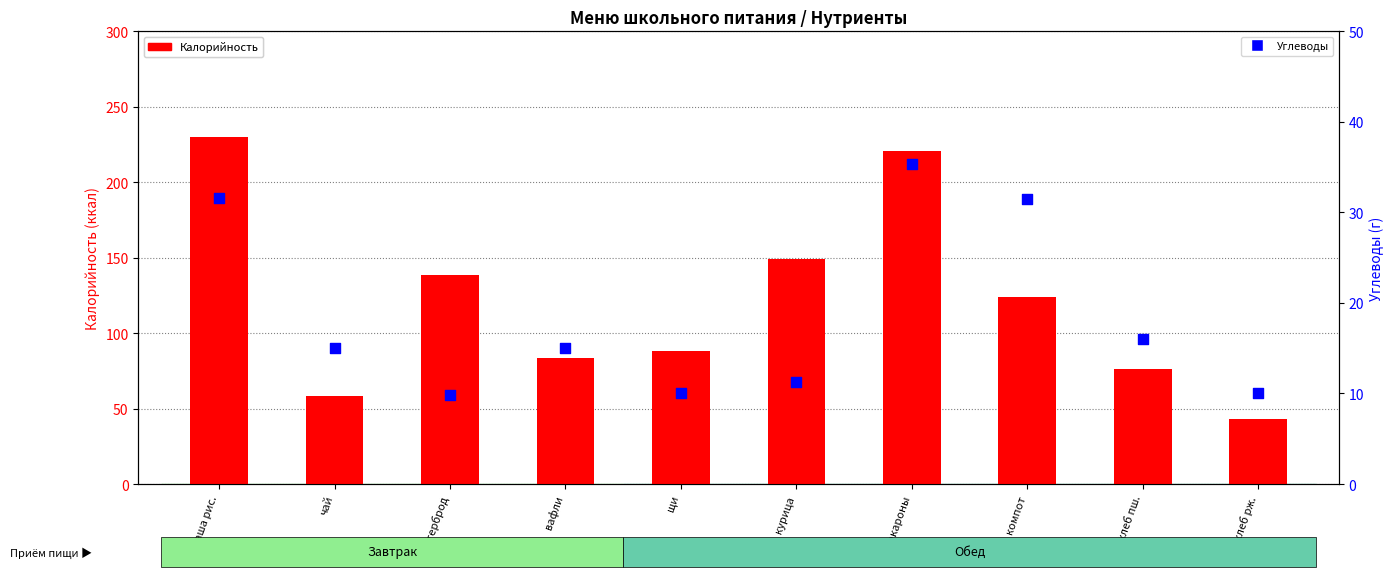

Which series reaches the minimum Y coordinate?

Углеводы